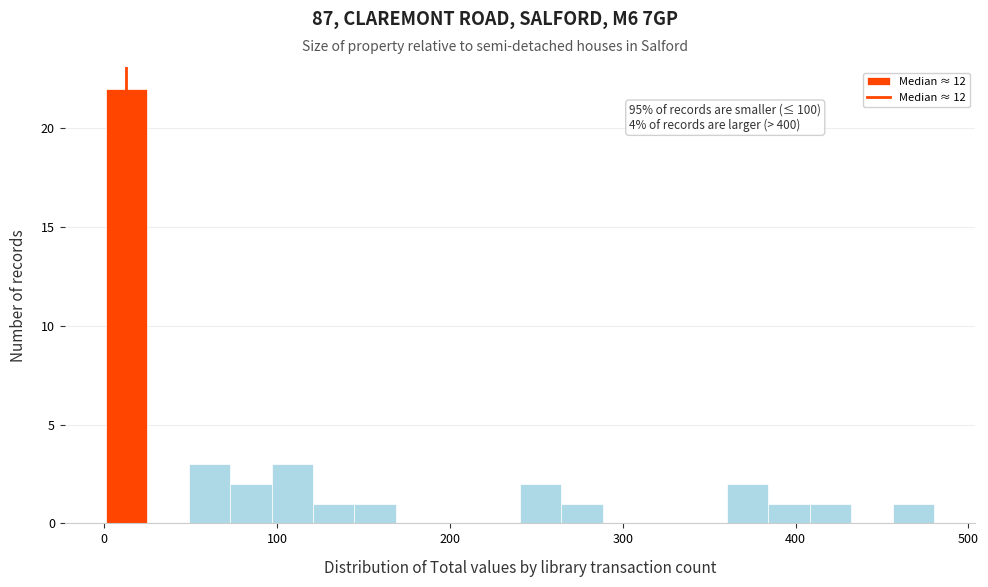

Around what value on the x-axis is the tallest bar? Give the approximate position of its centre, as read against the axis.

10